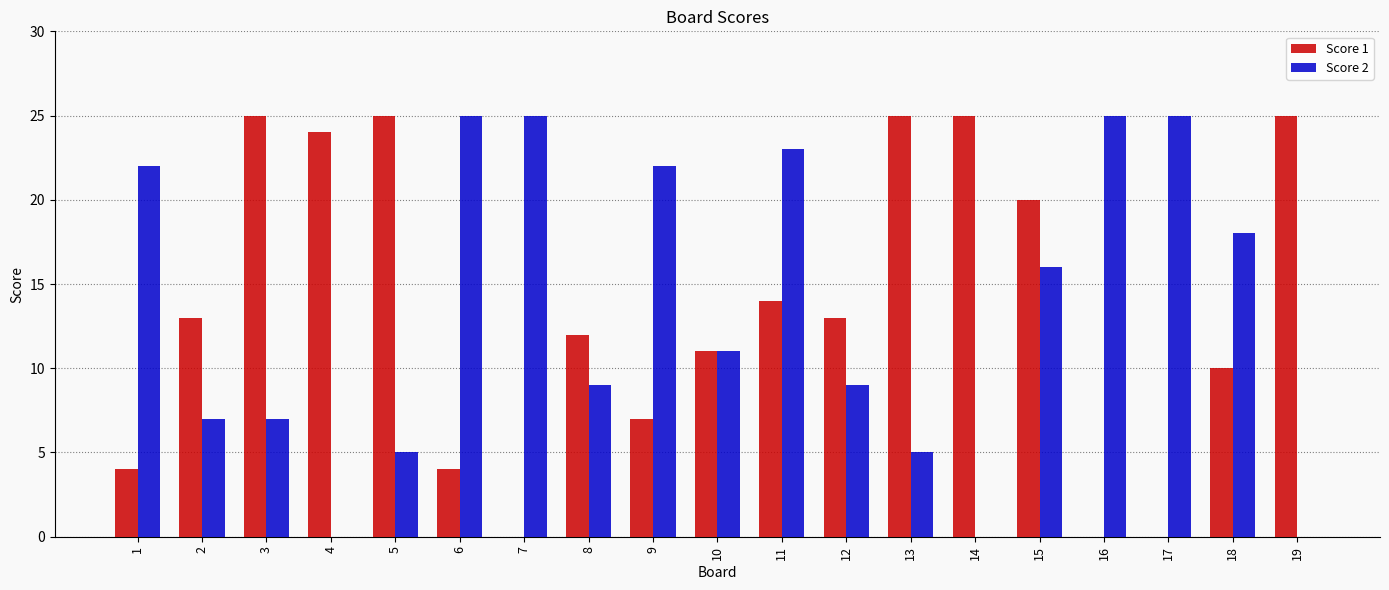

How many categories are shown in the chart?

19